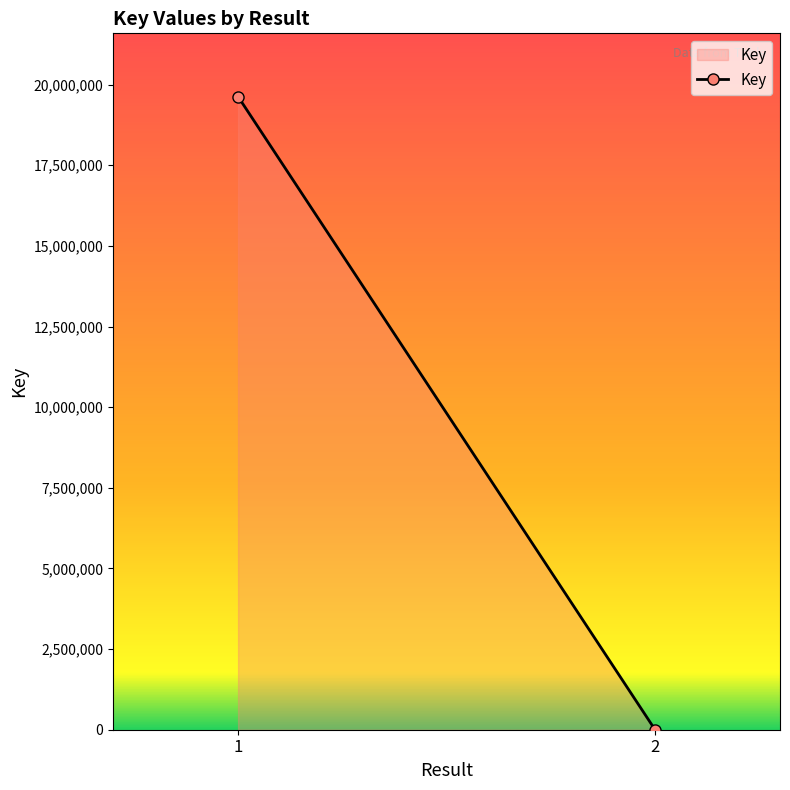

True or false: the data shows 5735 at 2.

True